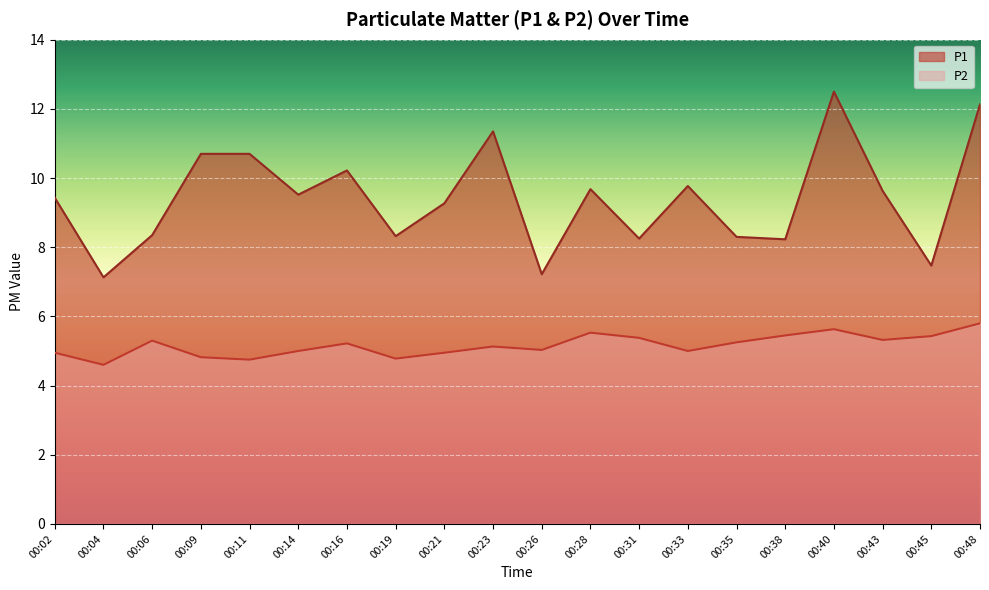

How many data points in P2 are less than 5?

6